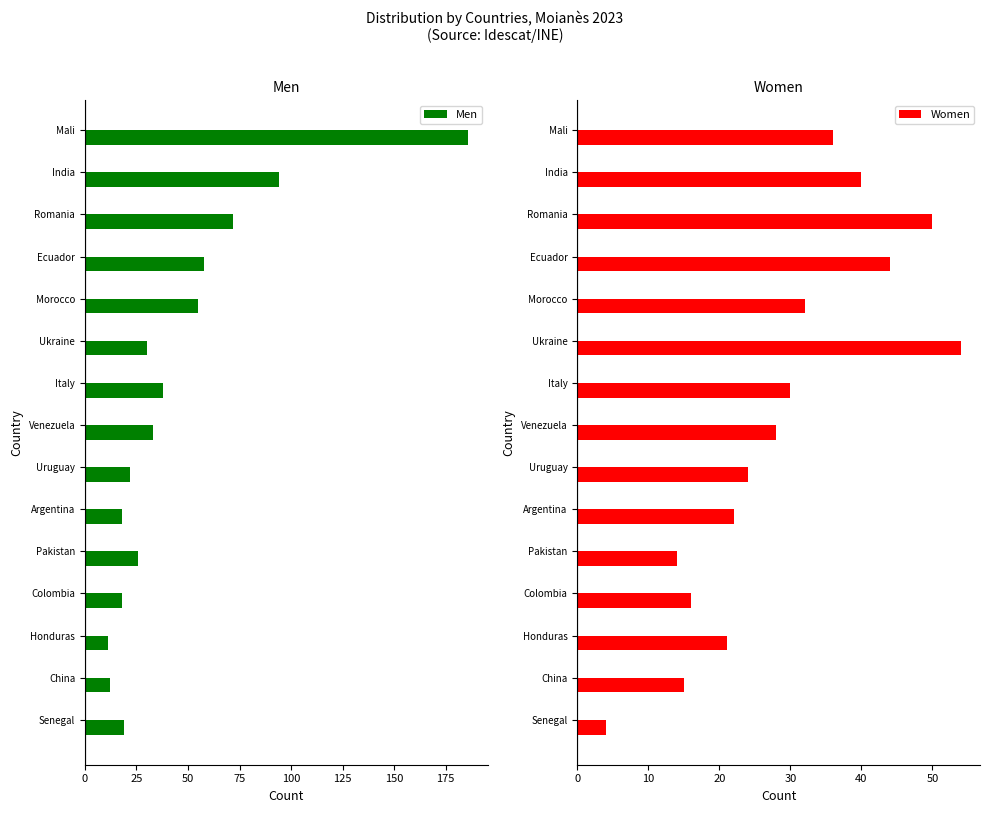

What is the difference between the maximum and minimum values in the Men series?

175